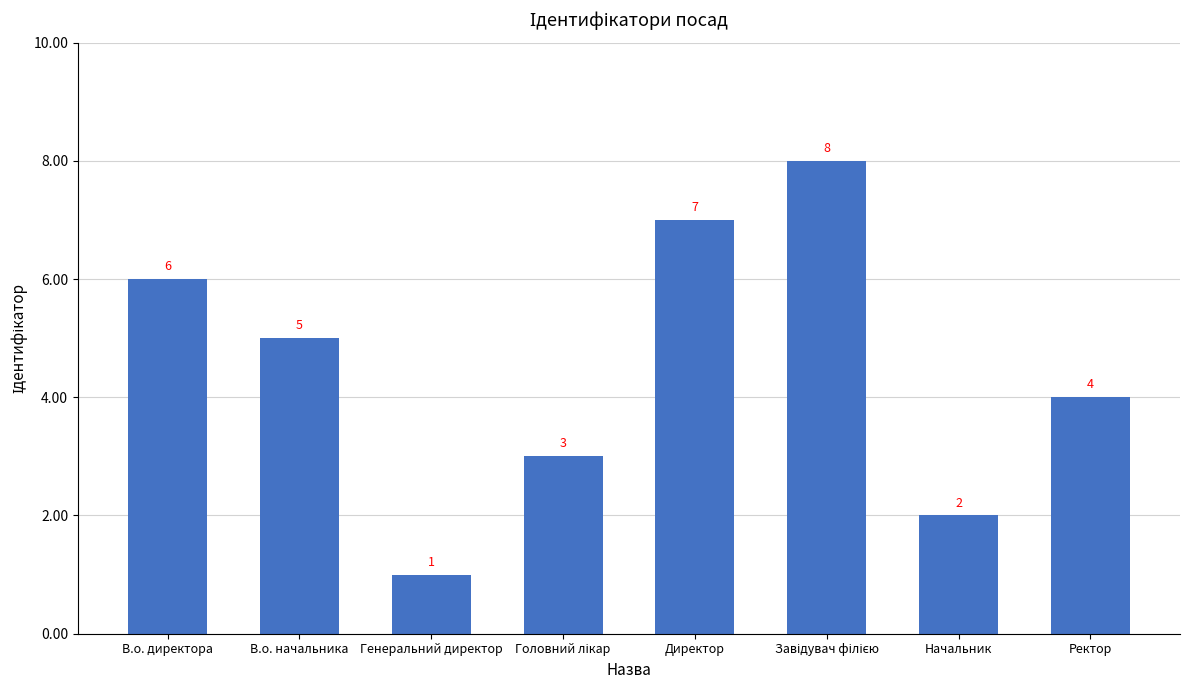

What is the difference between the values at Директор and В.о. начальника?

2